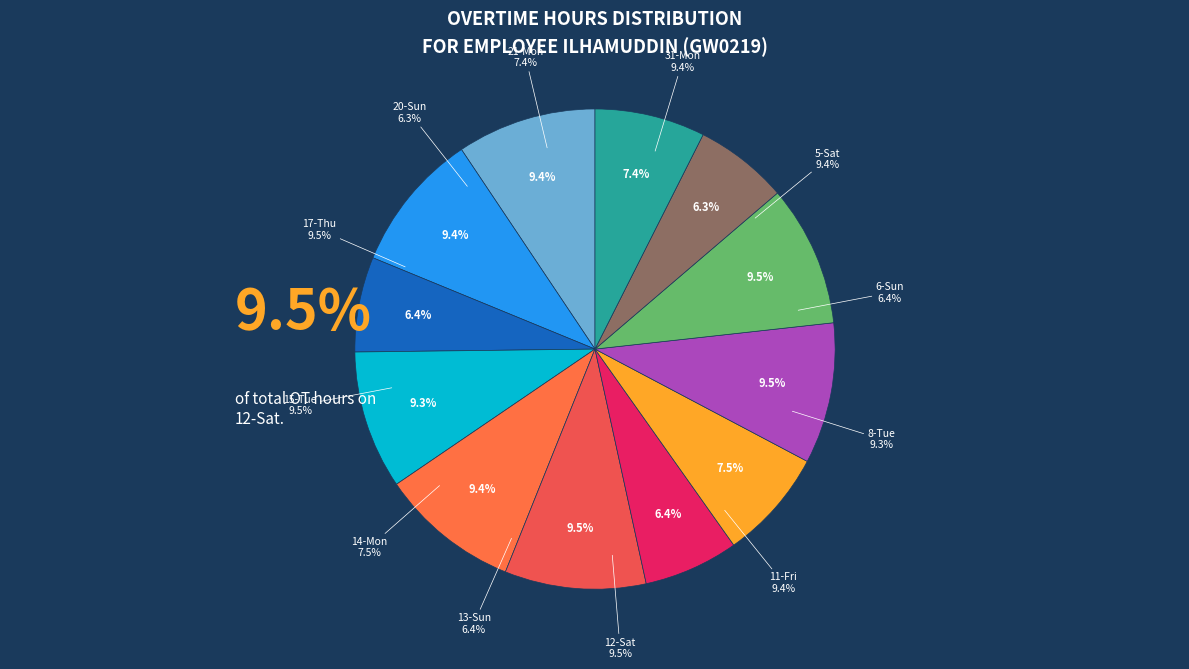

What is the change in value from 5-Sat to 12-Sat?

+0.1